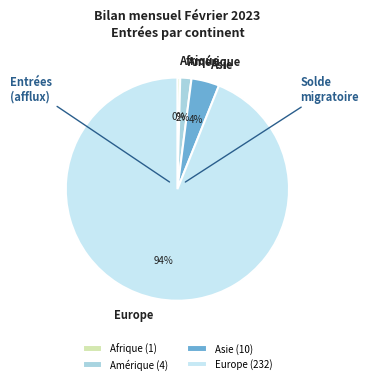

The Afrique slice represents 0% of the pie. True or false?

True